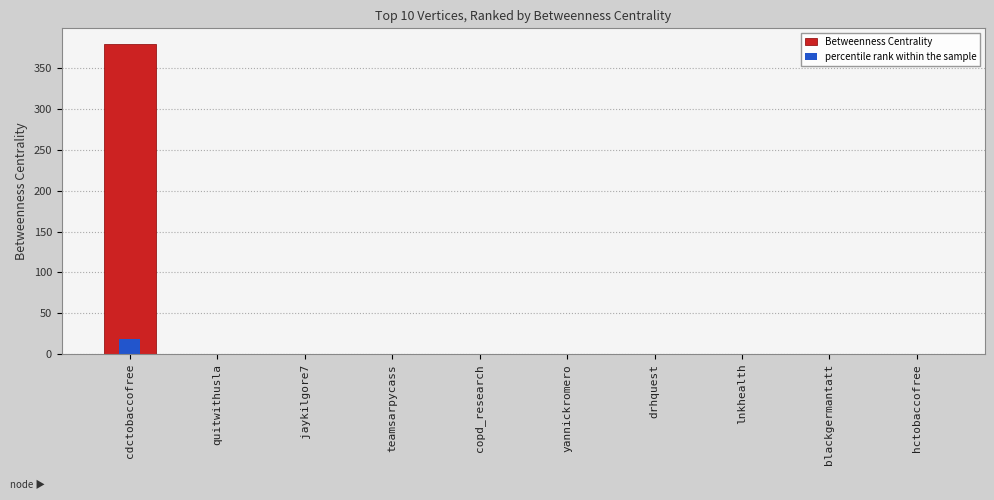

What is the label of the 2nd bar from the right?

blackgermantatt